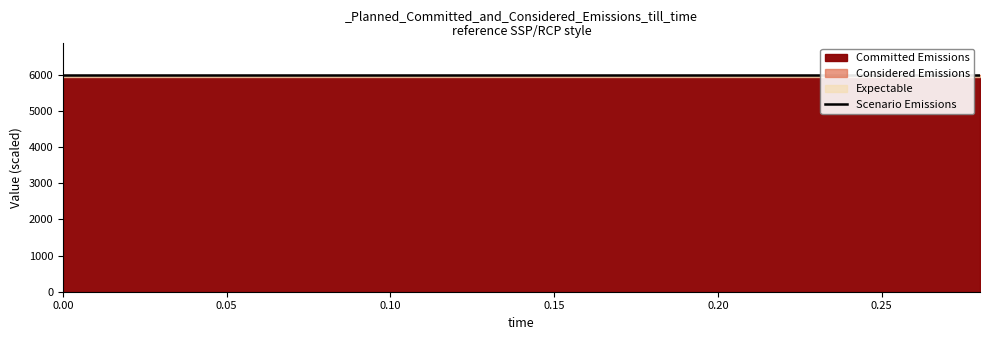

The low series shows 0.3 at 0.26. True or false?

False